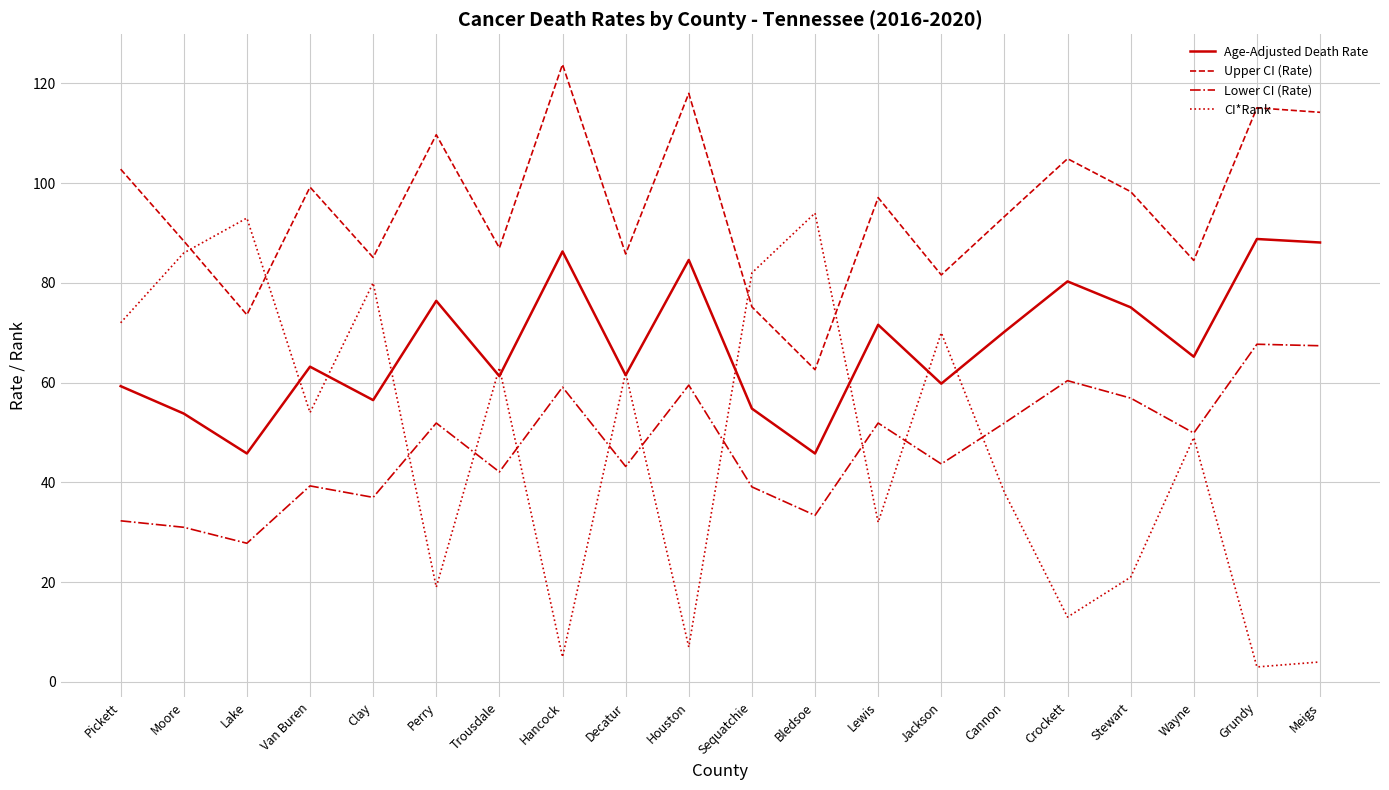

Is the value of Lower CI (Rate) at Van Buren greater than the value of Age-Adjusted Death Rate at Crockett?

No